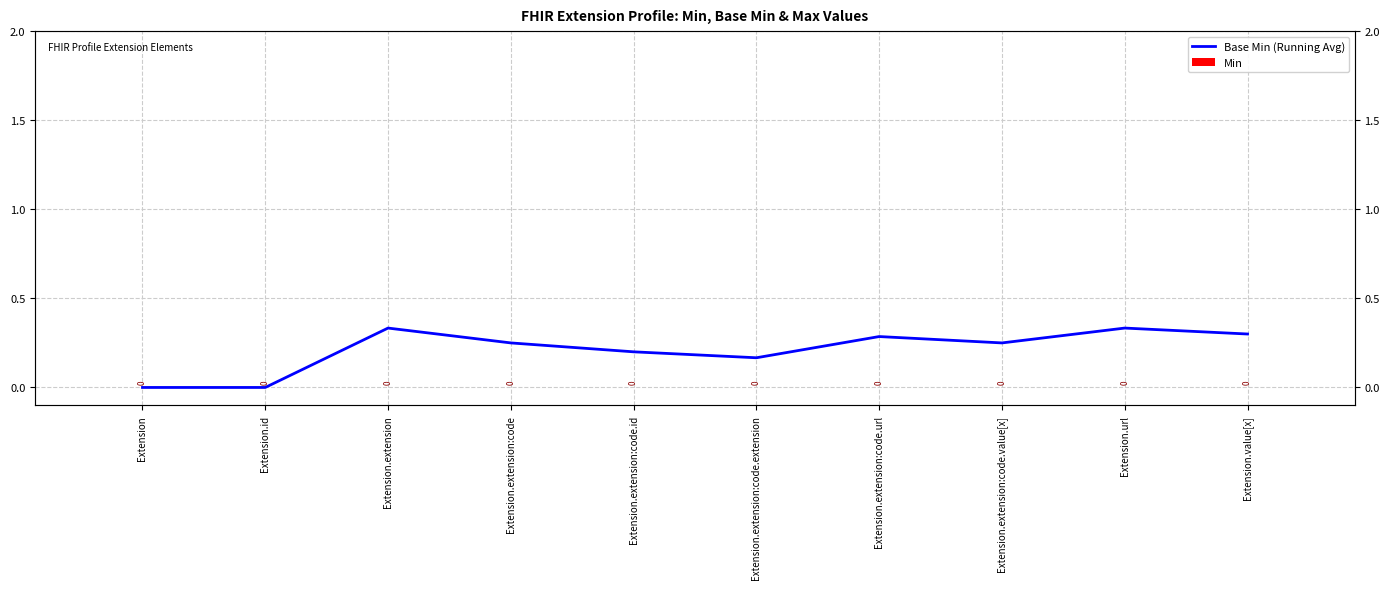

Count the number of data series in this chart.

2